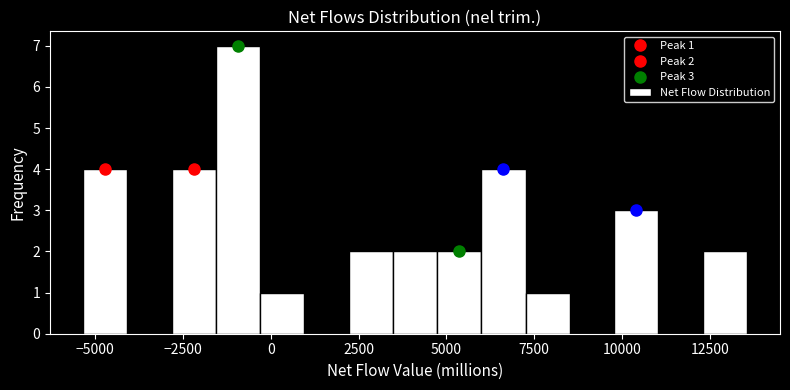

Around what value on the x-axis is the tallest bar? Give the approximate position of its centre, as read against the axis.

-1000